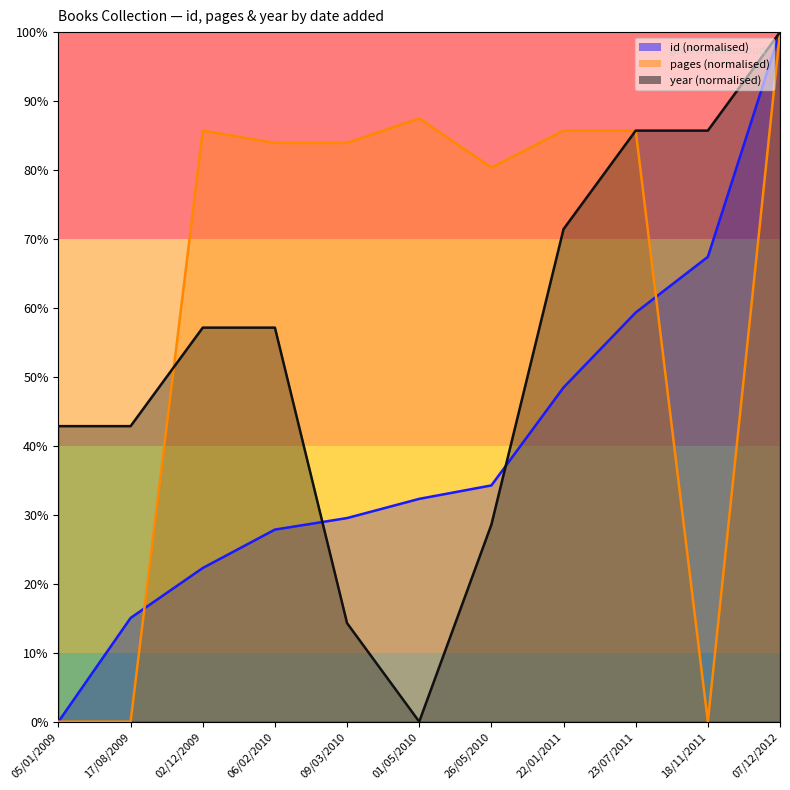

What is the difference between the highest and lowest values at 18/11/2011?

85.7